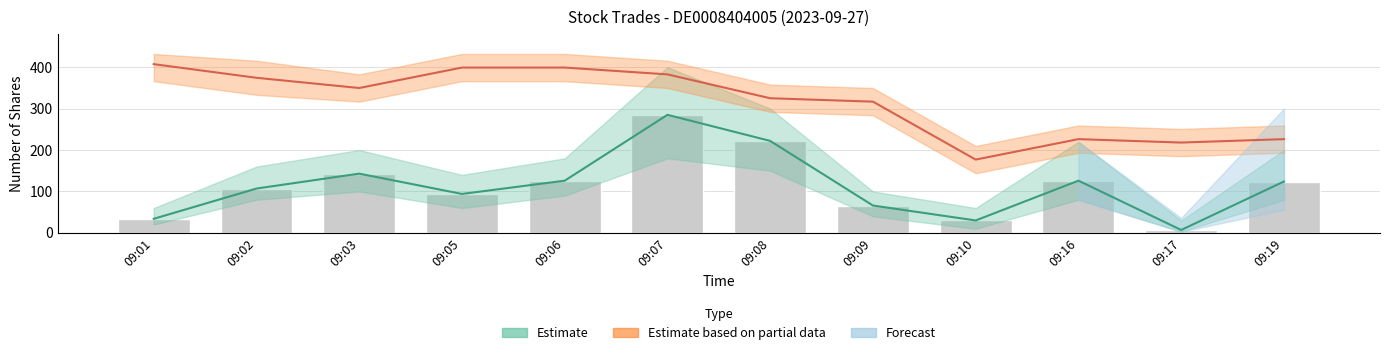

How many bars are there in total?

12